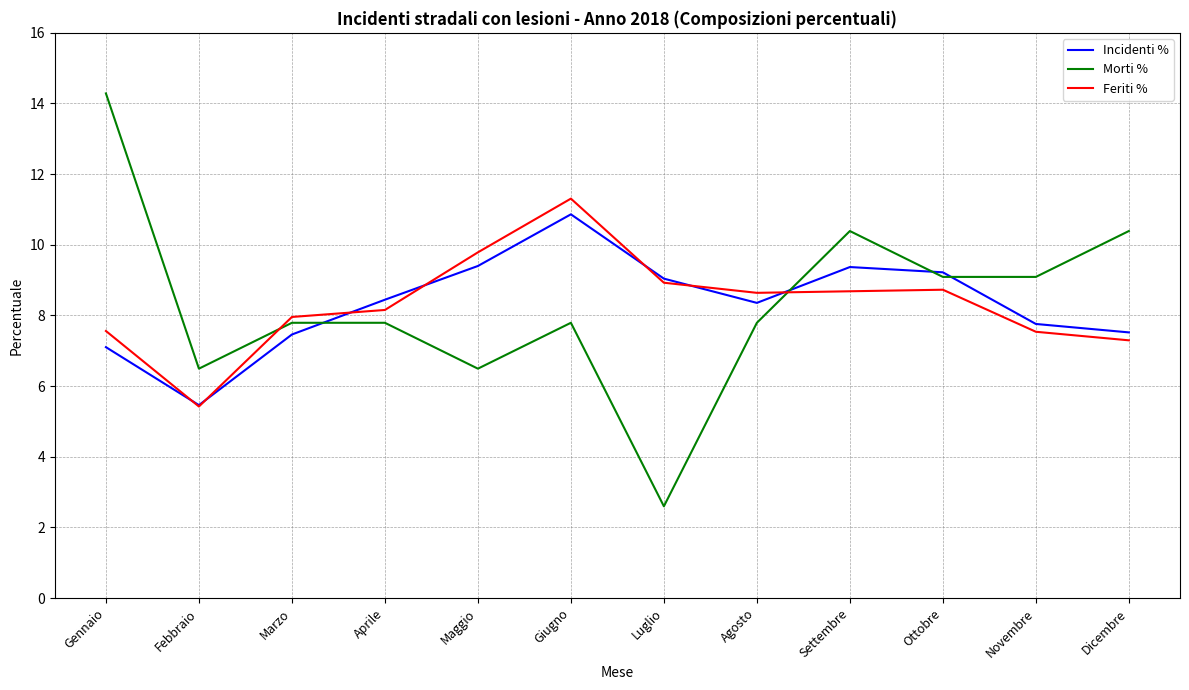

What is the greatest value displayed?

14.3